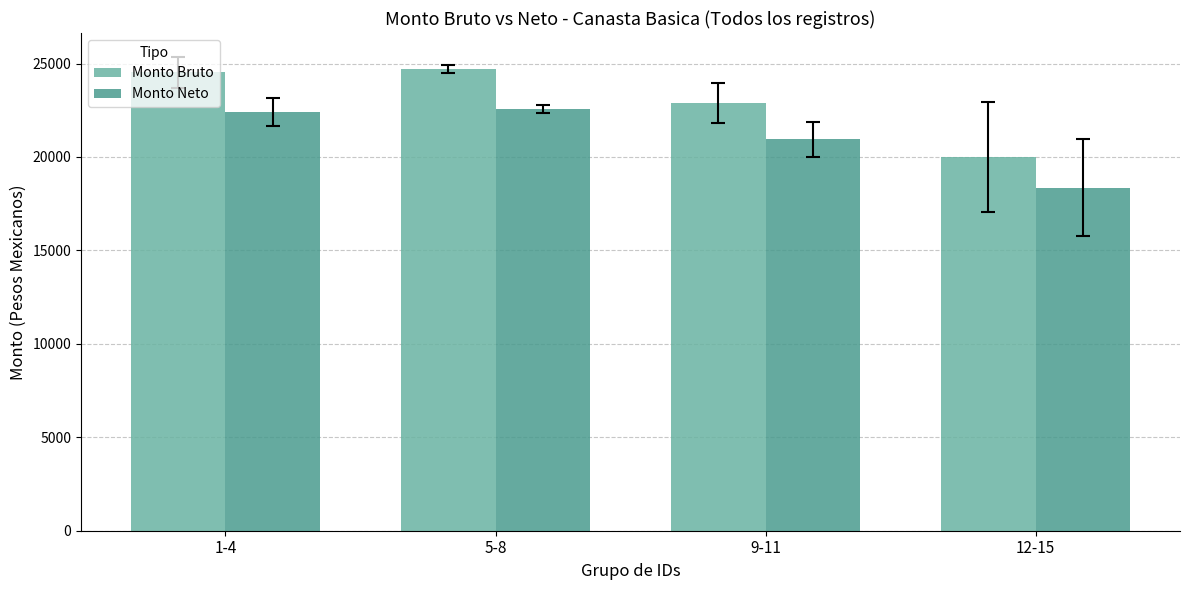

The Monto Neto series shows 18360.0 at 12-15. True or false?

True